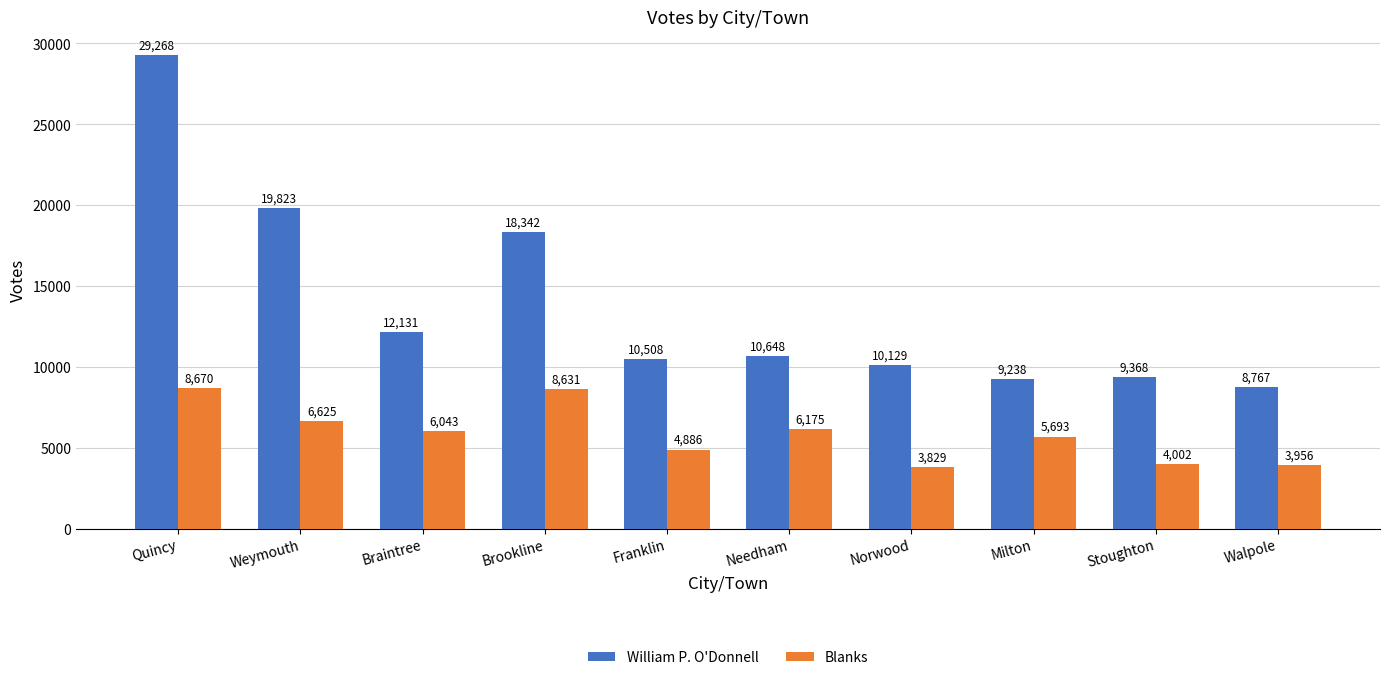

Does the chart contain stacked bars?

No